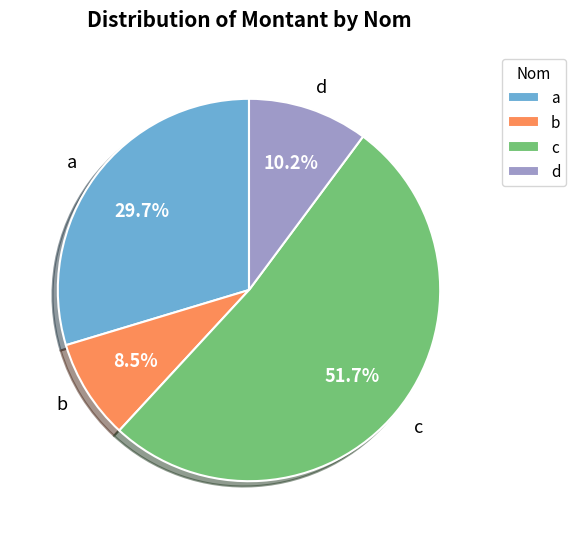

Which has a higher value, a or c?

c